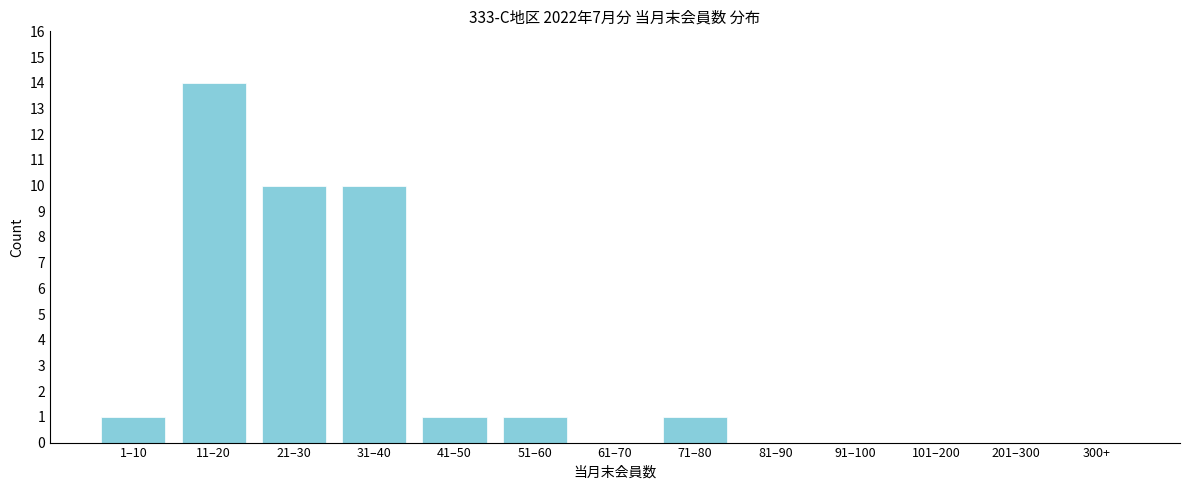

Reading left to right, what are all the values shown in this chart?

1–10=1	11–20=14	21–30=10	31–40=10	41–50=1	51–60=1	61–70=0	71–80=1	81–90=0	91–100=0	101–200=0	201–300=0	300+=0